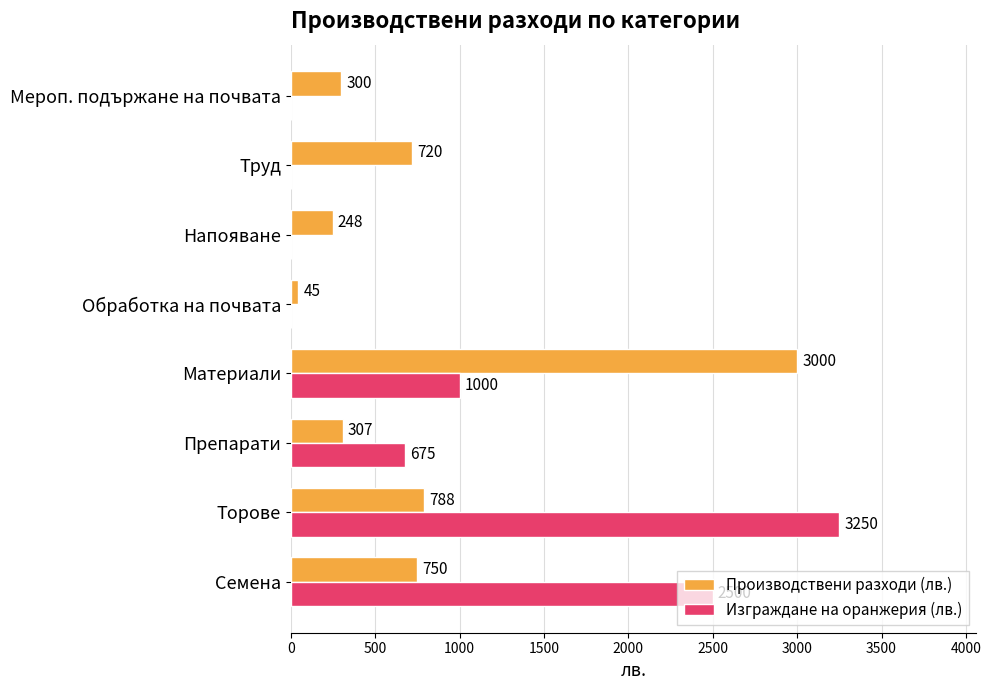

At which label is Производствени разходи (лв.) closest to 1522?

Торове